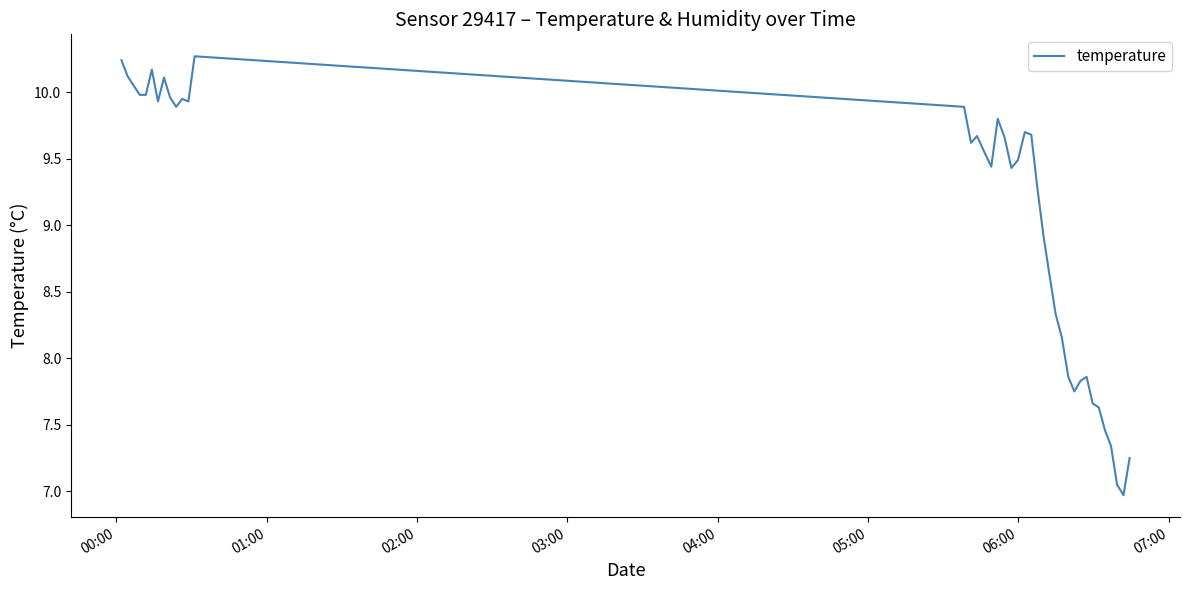

What is the maximum value shown in the chart?

10.3